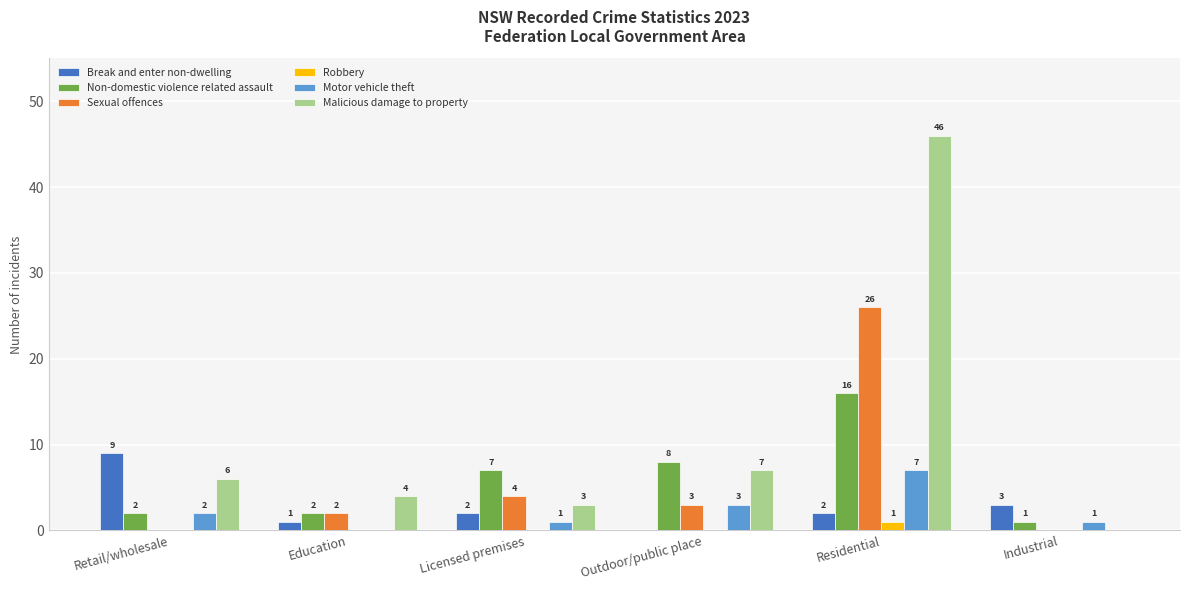

What is the highest value of the Malicious damage to property series?

46